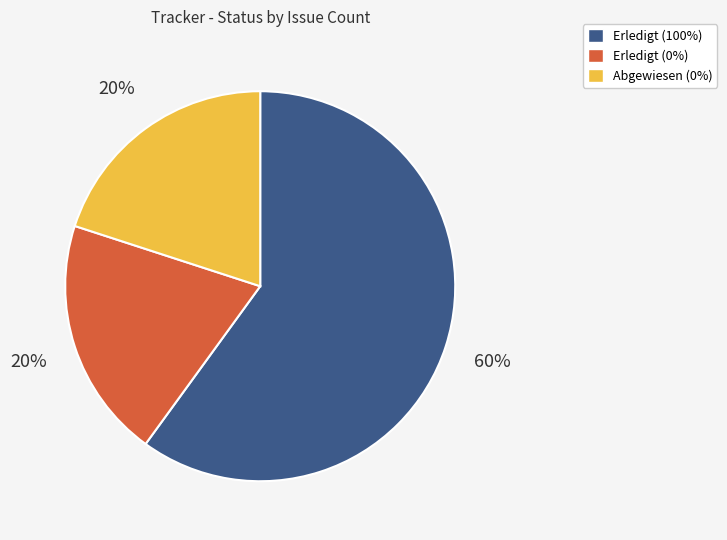

Which category accounts for the majority?

Erledigt (100%)